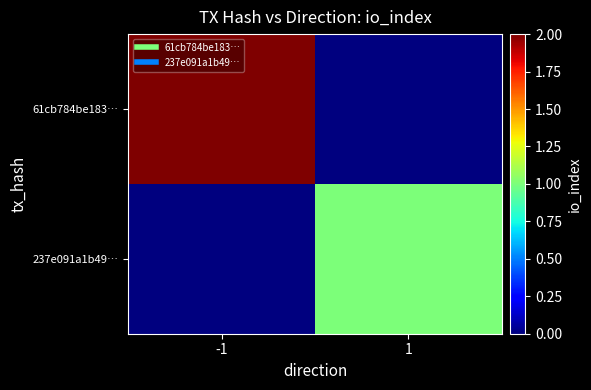

At which category is the sum across all series the highest?

-1